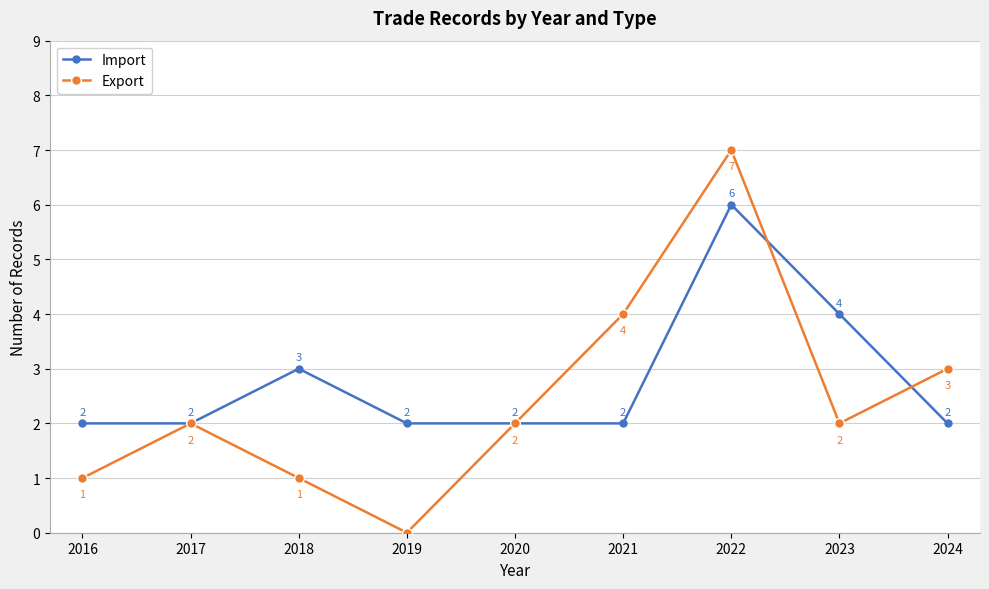

Which series changed the most between 2020 and 2021?

Export